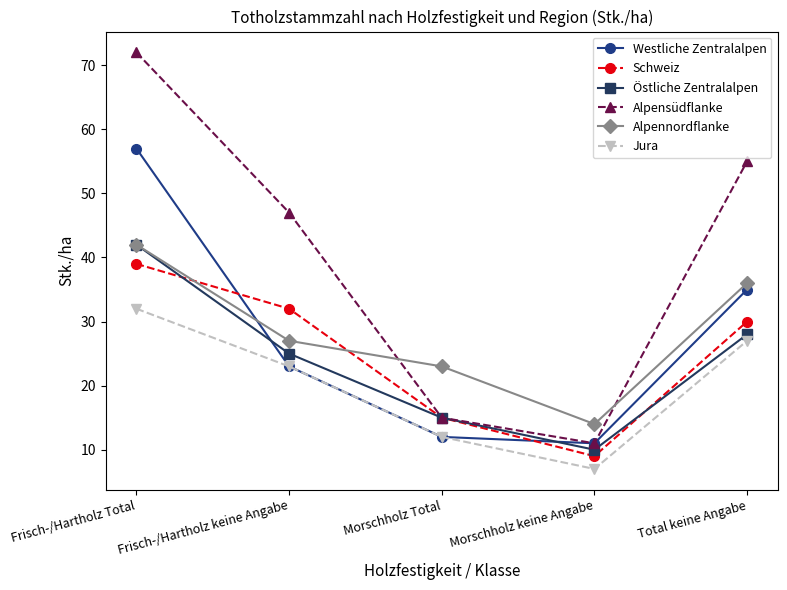

What is the label of the 3rd point from the left?

Morschholz Total